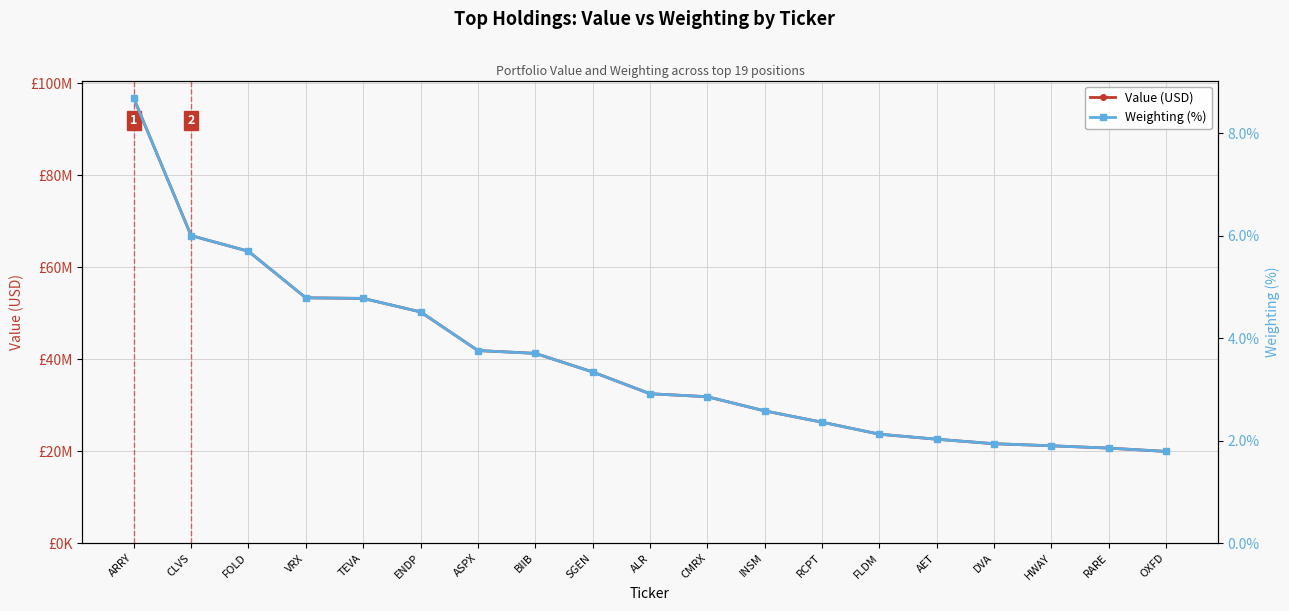

What is the value of the Value (USD) point at the 2nd from the left?

66872000.0